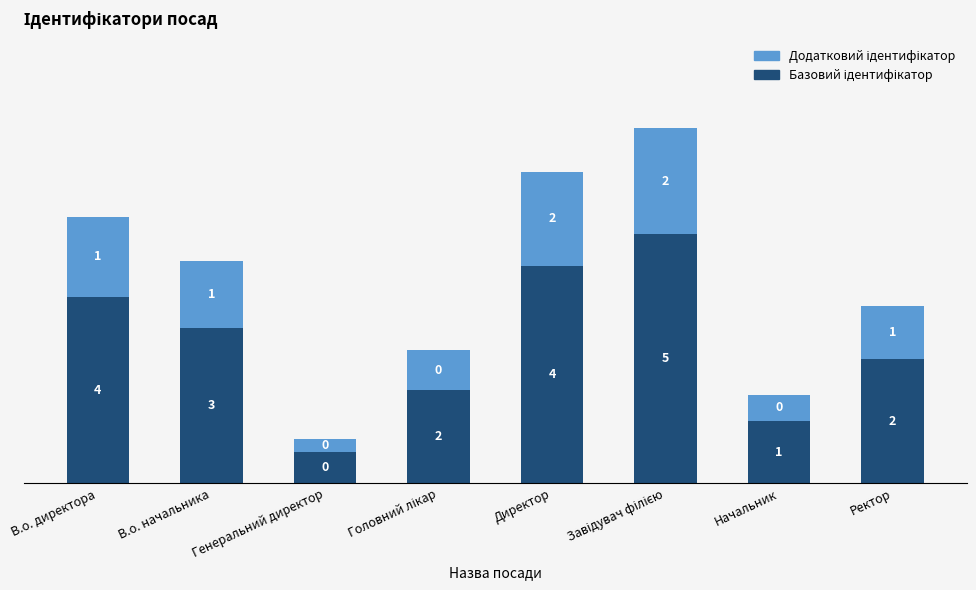

Which category has the highest value in the Додатковий ідентифікатор series?

Завідувач філією